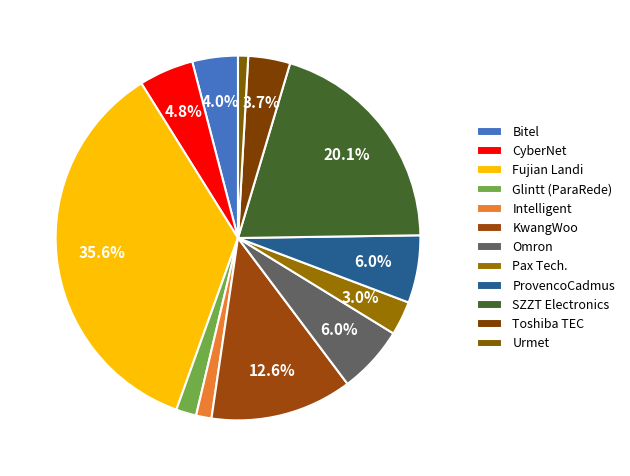

To the nearest percent, what portion does Glintt (ParaRede) represent?

2%